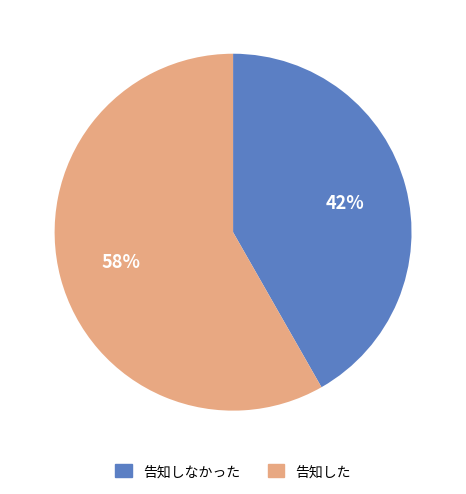

Is there a majority slice in this chart?

Yes